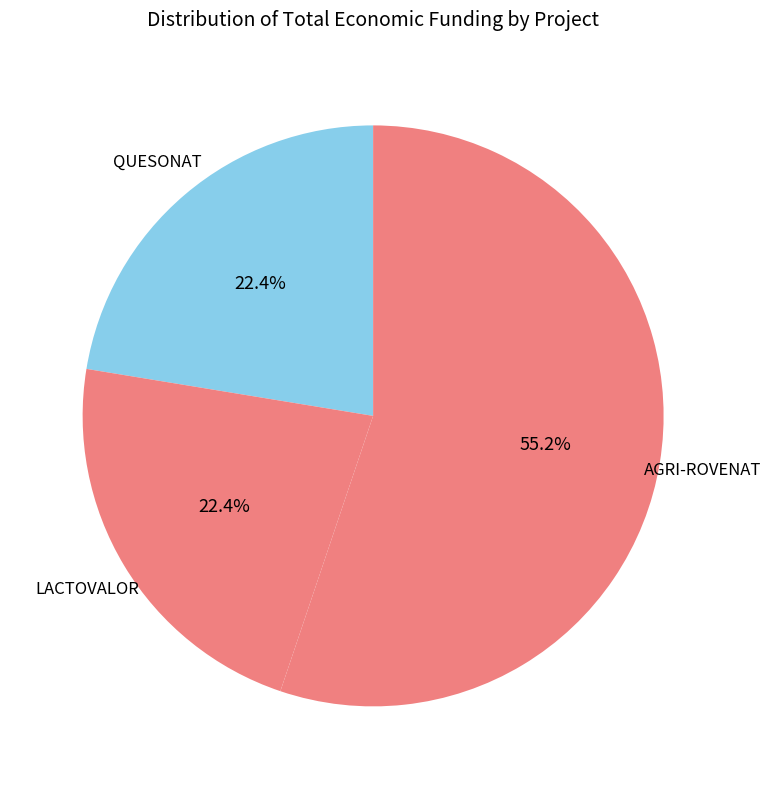

To the nearest percent, what percentage of the pie is LACTOVALOR?

22%